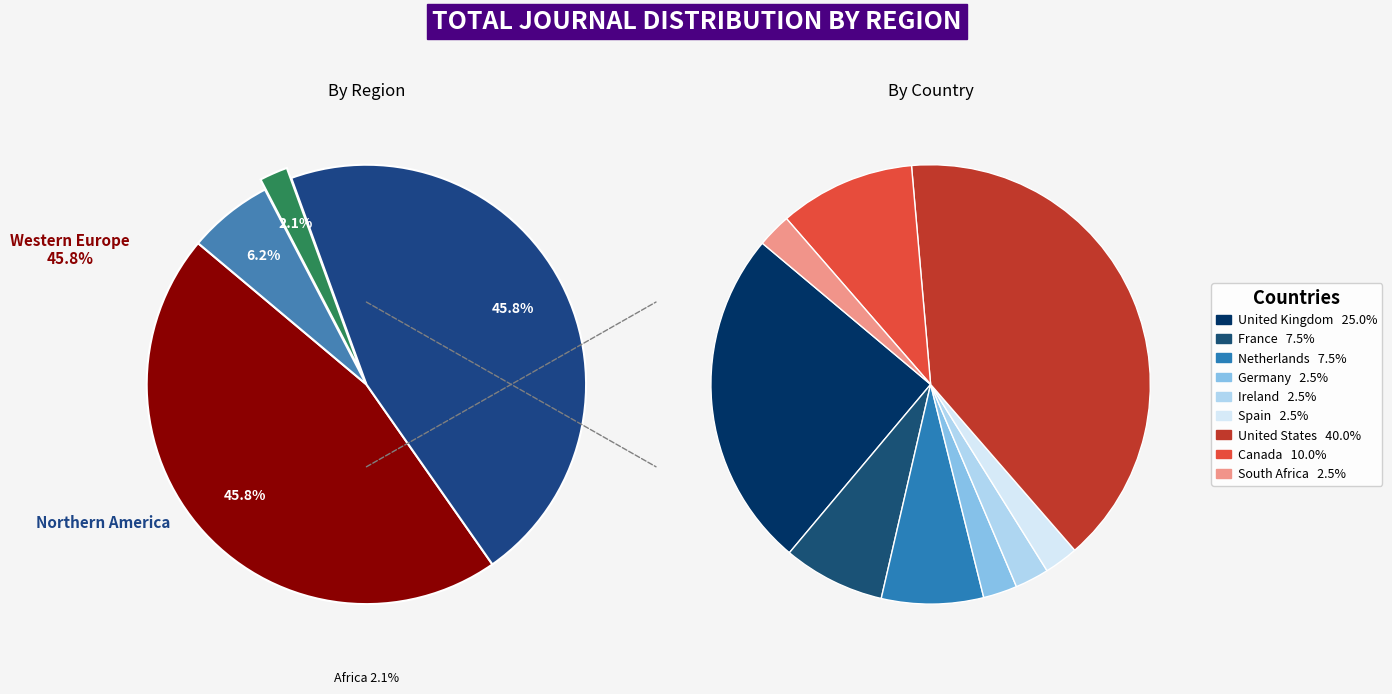

What is the largest slice in the pie chart?

Western Europe